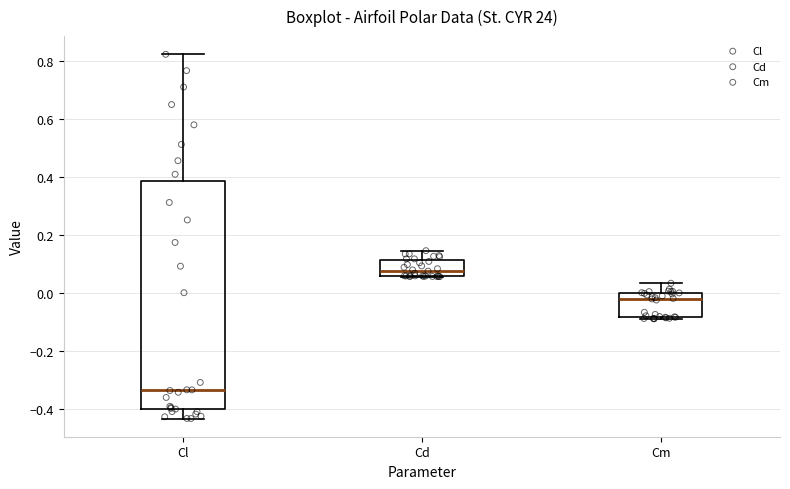

Reading left to right, transcribe this box plot: for each box, give where its median line is, the range the box spans, and where its two whiskers end, as read against the y-axis. The values are not printed on the chart, so give them approximately, as read against the axis.

Cl: median -0.34, box -0.40 to 0.38, whiskers -0.44 to 0.82
Cd: median 0.08, box 0.06 to 0.12, whiskers 0.06 to 0.14
Cm: median -0.02, box -0.08 to 0.00, whiskers -0.08 to 0.04